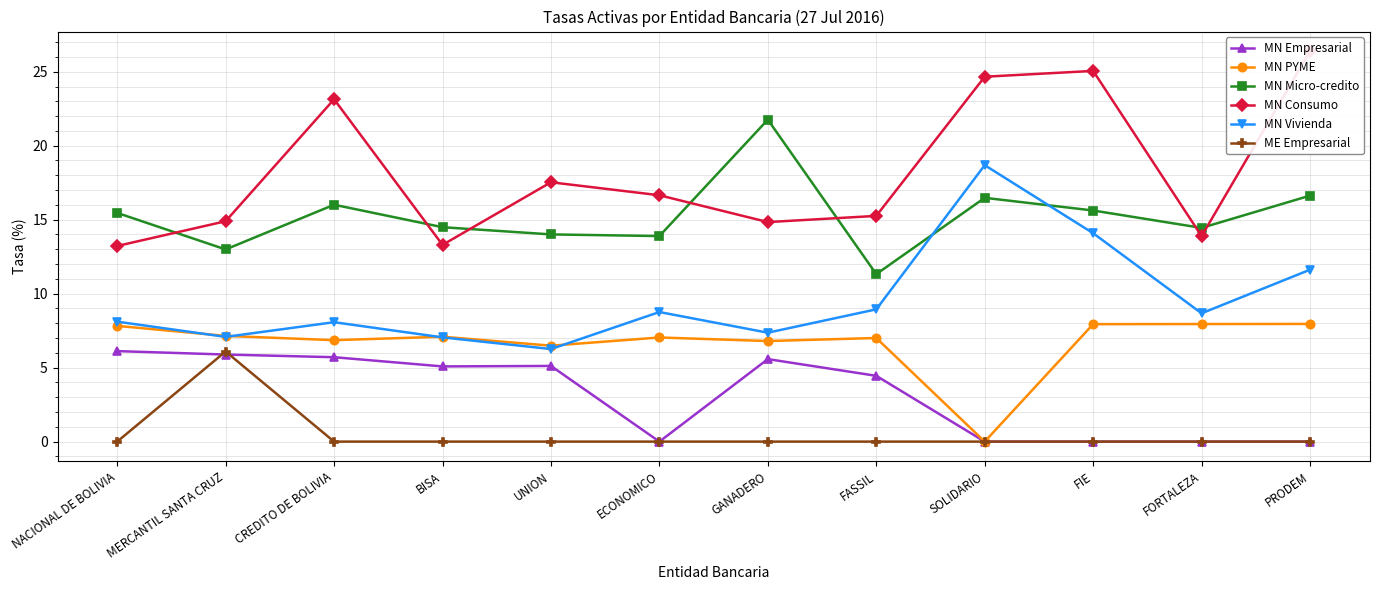

Rank the categories by MN Consumo value from lowest to highest.

NACIONAL DE BOLIVIA, BISA, FORTALEZA, GANADERO, MERCANTIL SANTA CRUZ, FASSIL, ECONOMICO, UNION, CREDITO DE BOLIVIA, SOLIDARIO, FIE, PRODEM